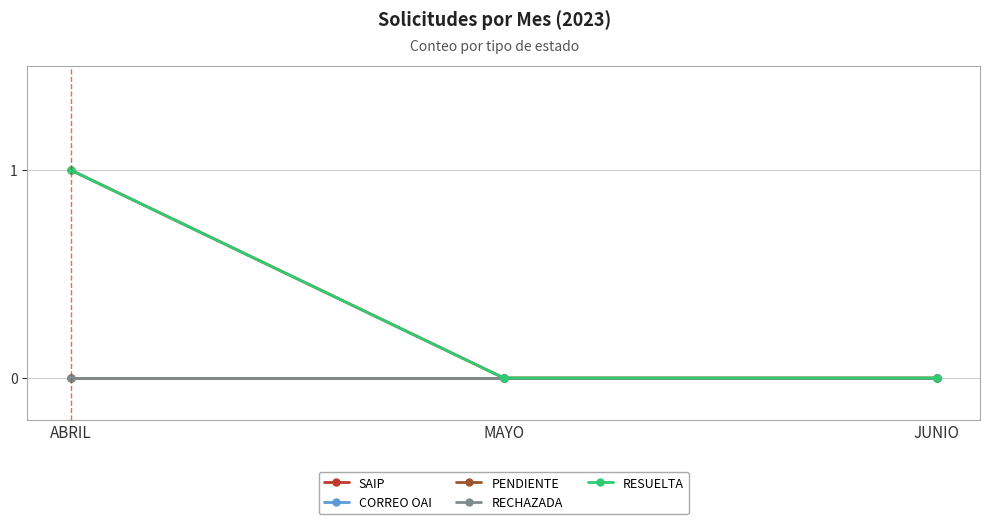

Does the chart have visible grid lines?

Yes